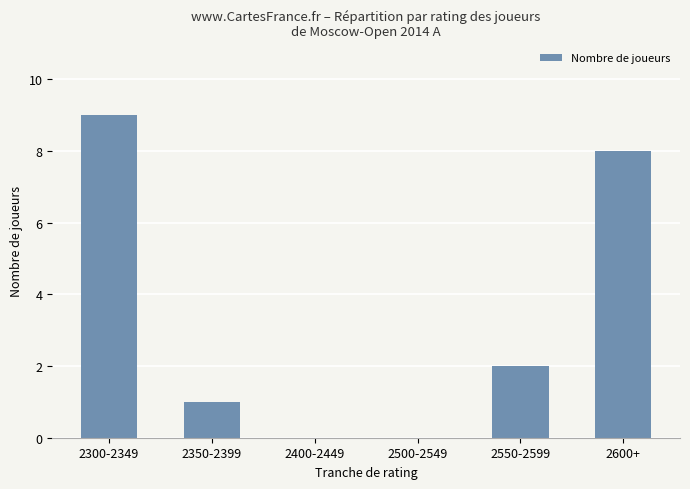

What is the sum of the values at 2500-2549 and 2550-2599?

2